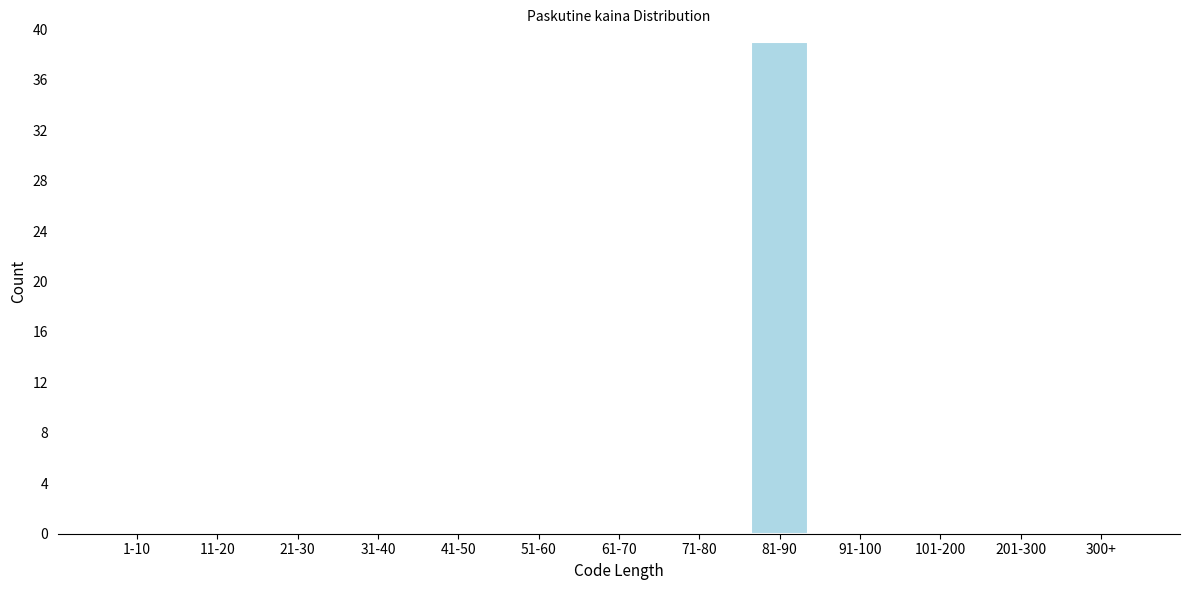

Reading right to left, extract all data points from this chart.

300+=0	201-300=0	101-200=0	91-100=0	81-90=39	71-80=0	61-70=0	51-60=0	41-50=0	31-40=0	21-30=0	11-20=0	1-10=0